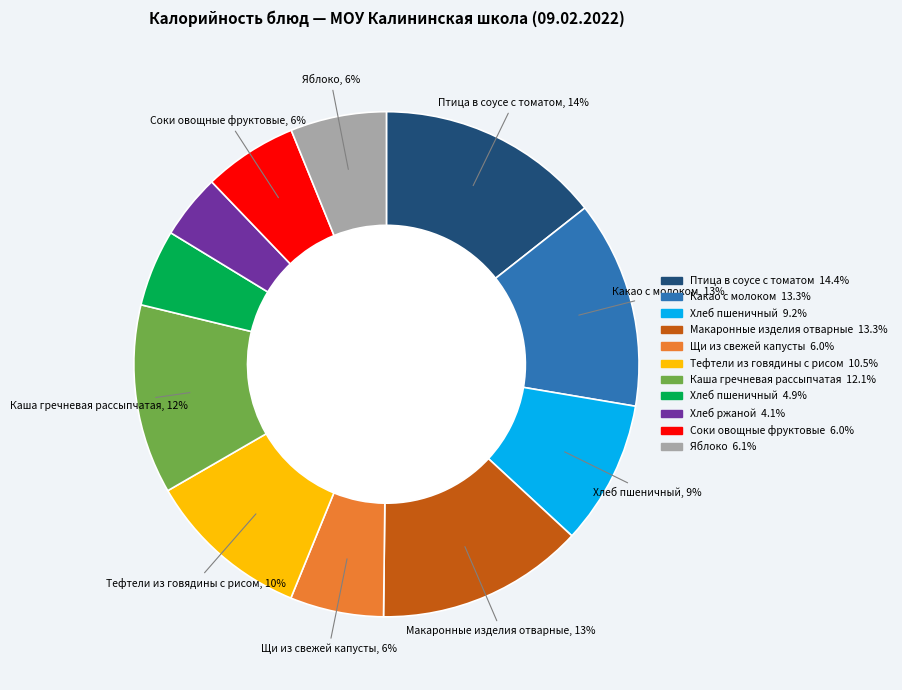

To the nearest percent, what is the average slice percentage?

9%